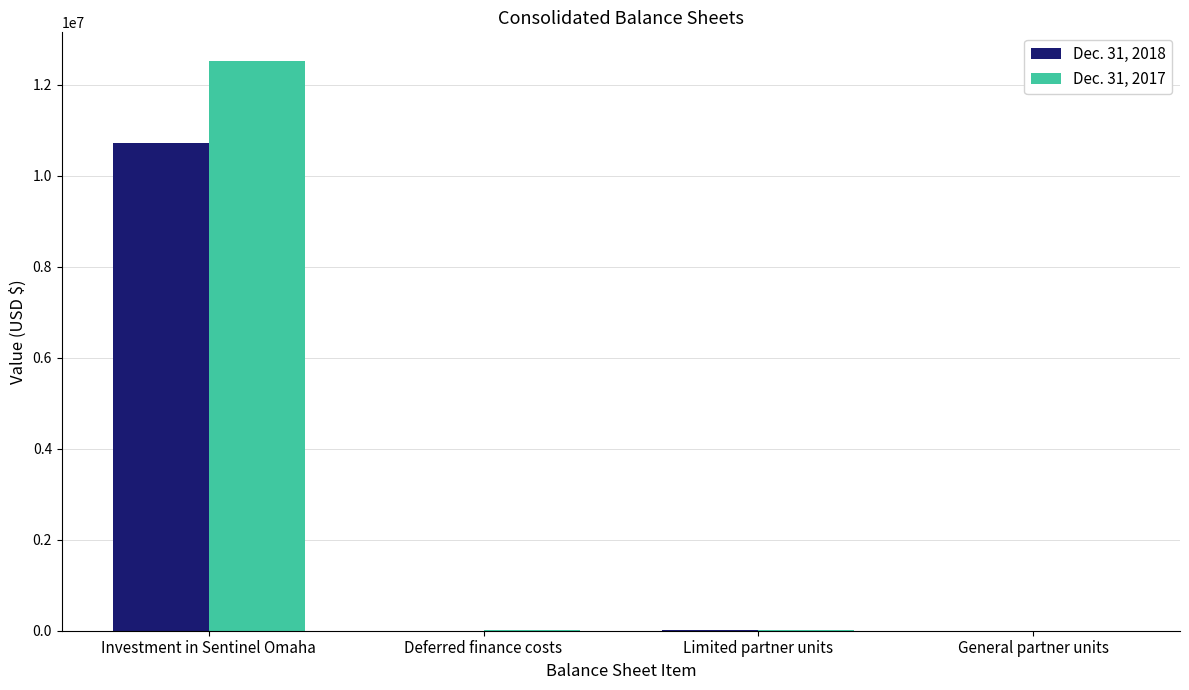

What value does the Dec. 31, 2018 series have at Investment in Sentinel Omaha, to the nearest 50?

10709700